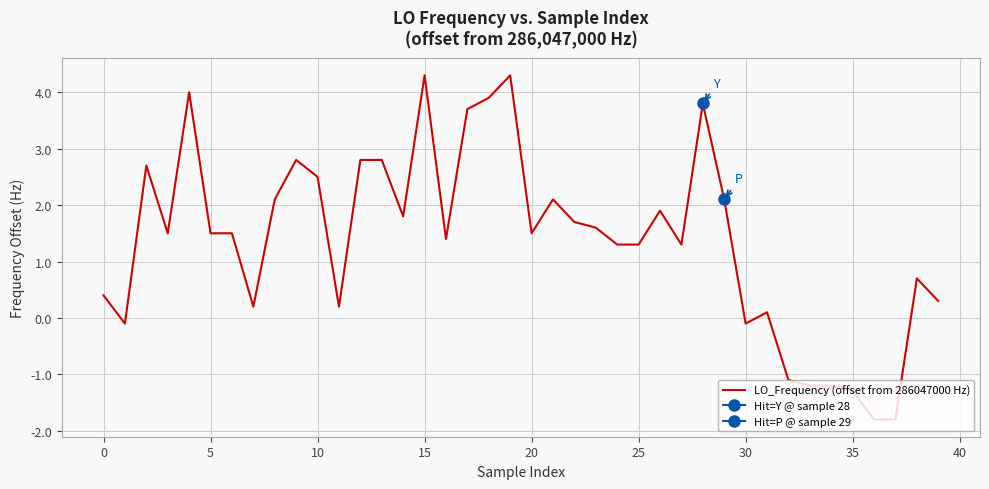

True or false: there are more than 0 points higher than both neighbors.

True